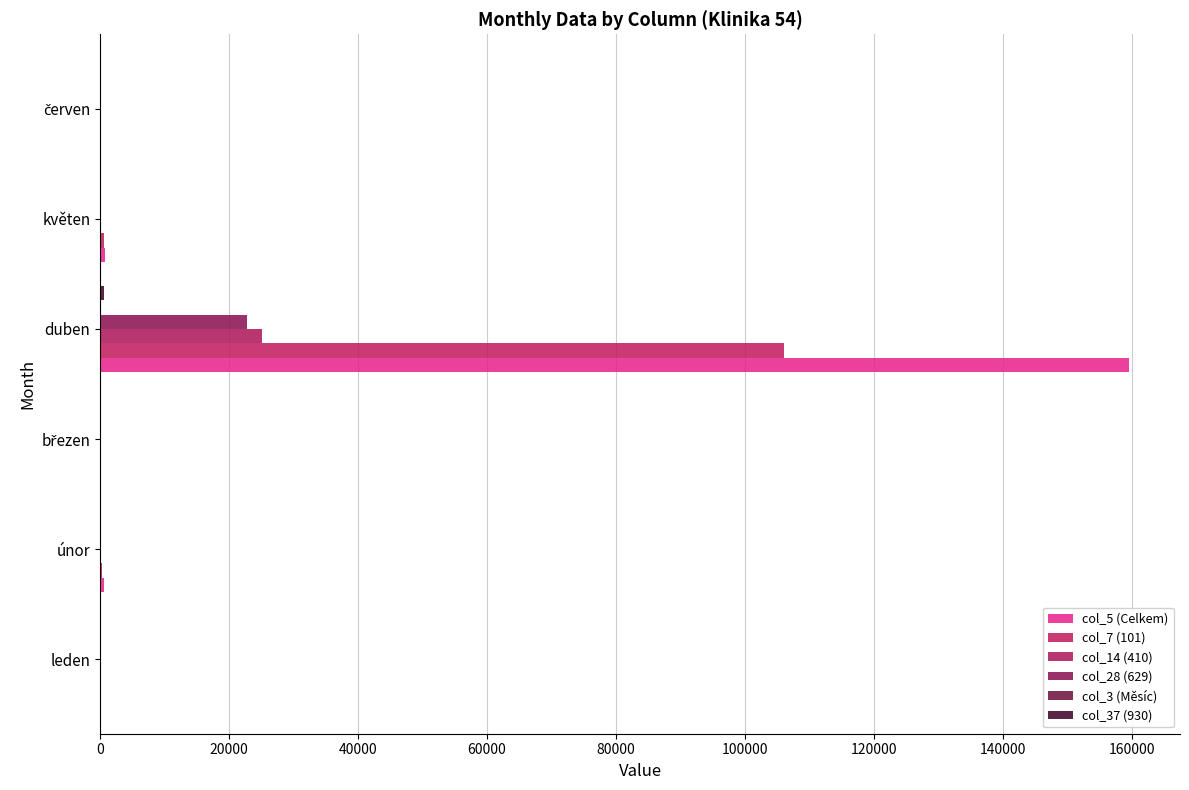

What is the average value of the col_7 (101) series?

17827.9